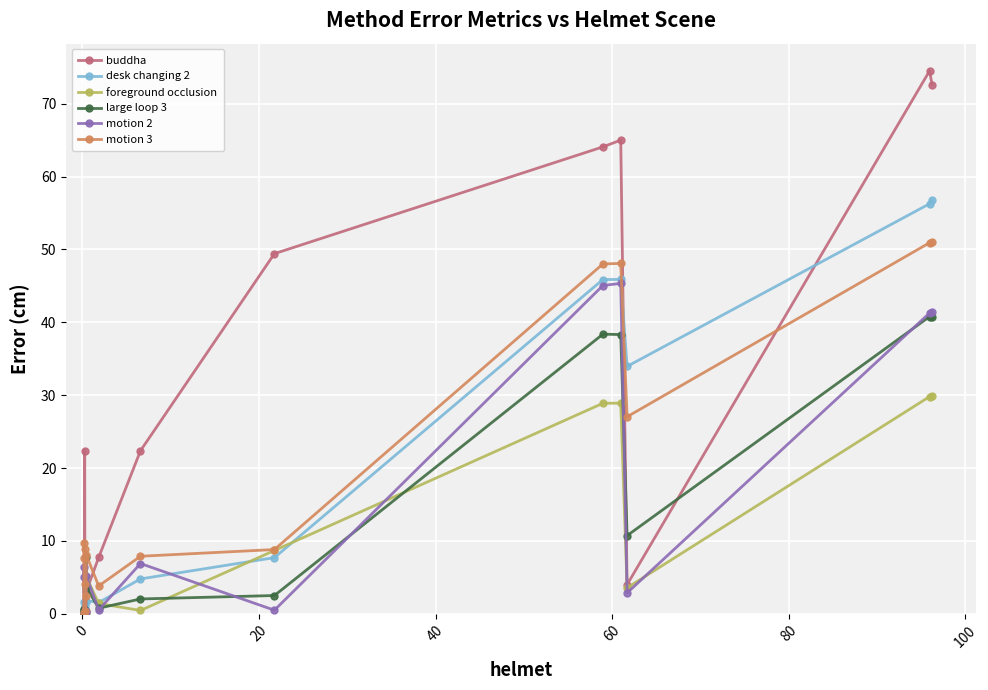

What is the highest value of the large loop 3 series?

40.8